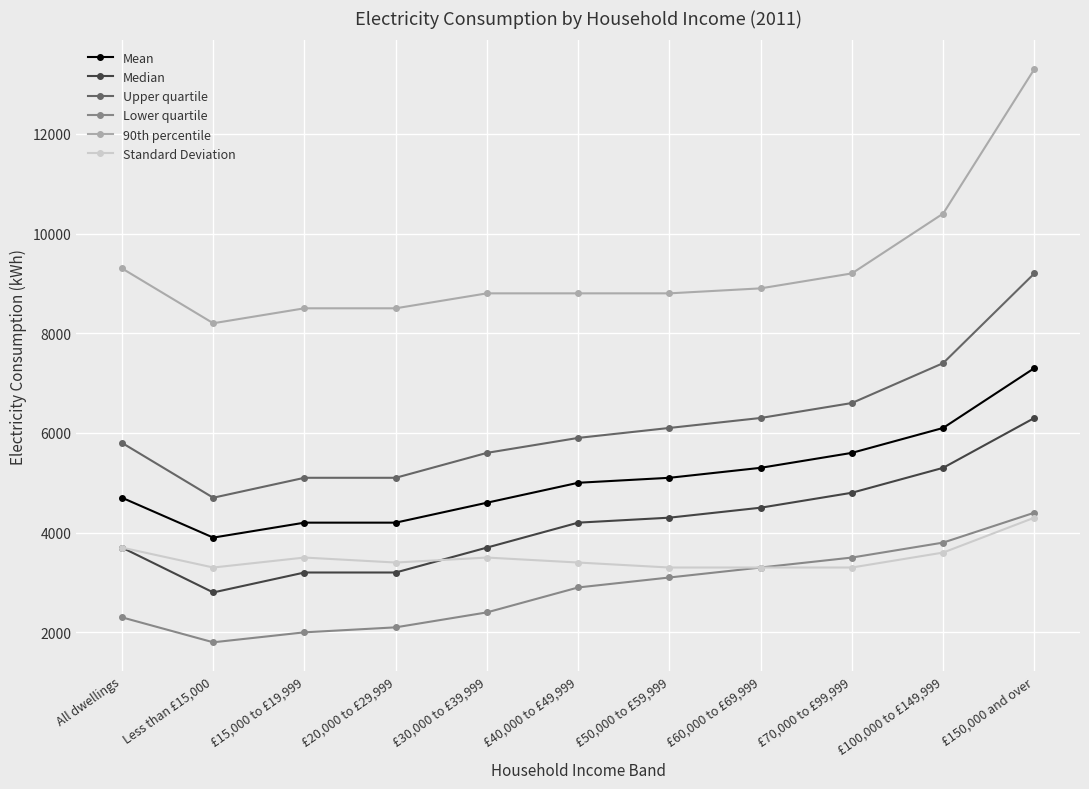

What is the highest value of the 90th percentile series?

13300